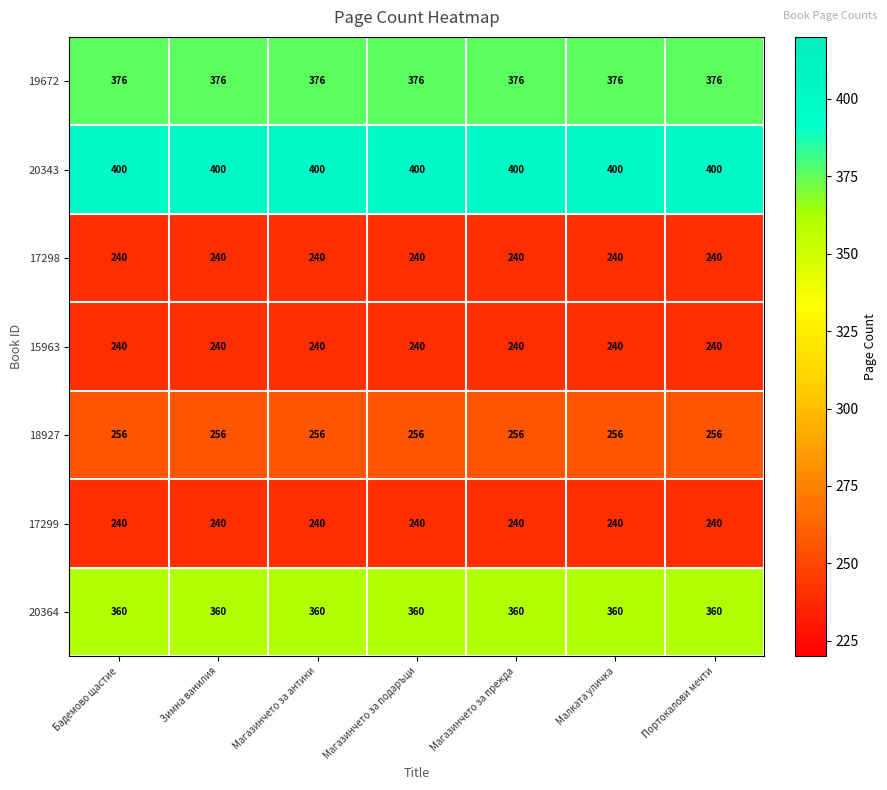

What is the minimum value shown in the chart?

240